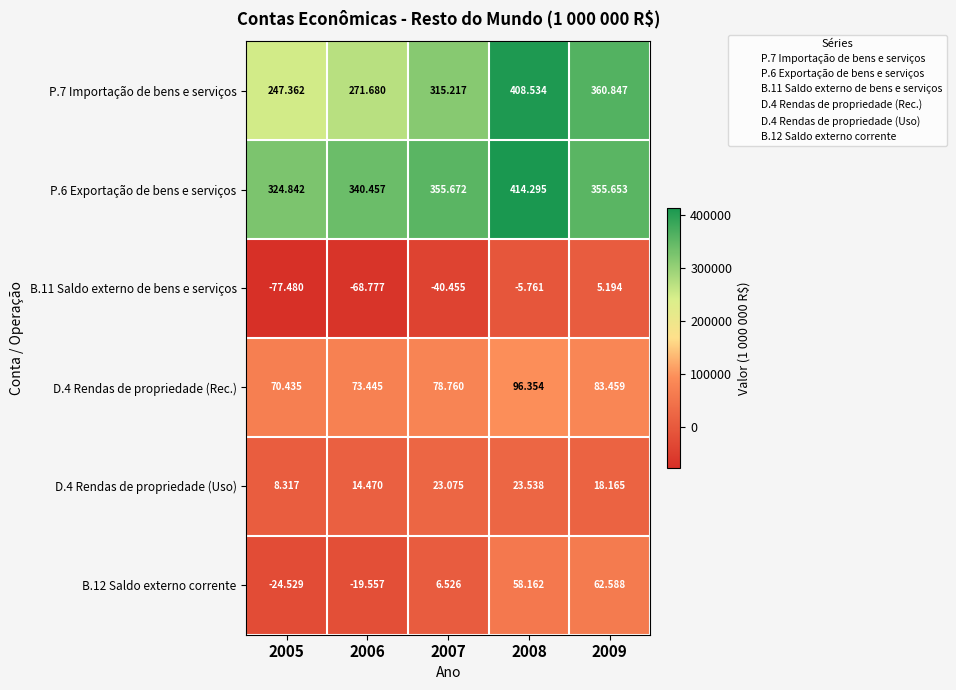

What is the maximum value shown in the chart?

414295